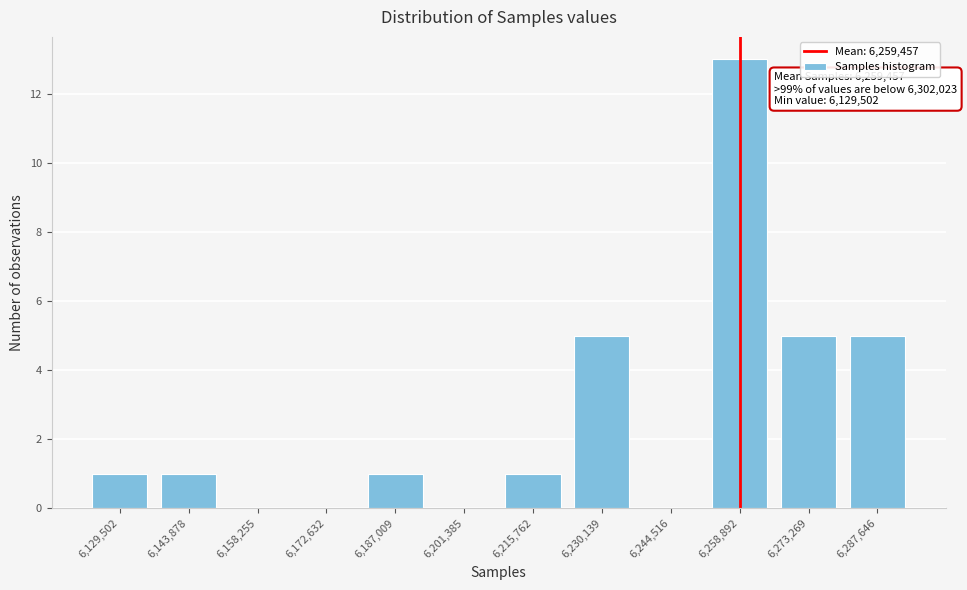

Reading right to left, list all the values displayed in this chart.

6,287,646=5	6,273,269=5	6,258,892=13	6,244,516=0	6,230,139=5	6,215,762=1	6,201,385=0	6,187,009=1	6,172,632=0	6,158,255=0	6,143,878=1	6,129,502=1